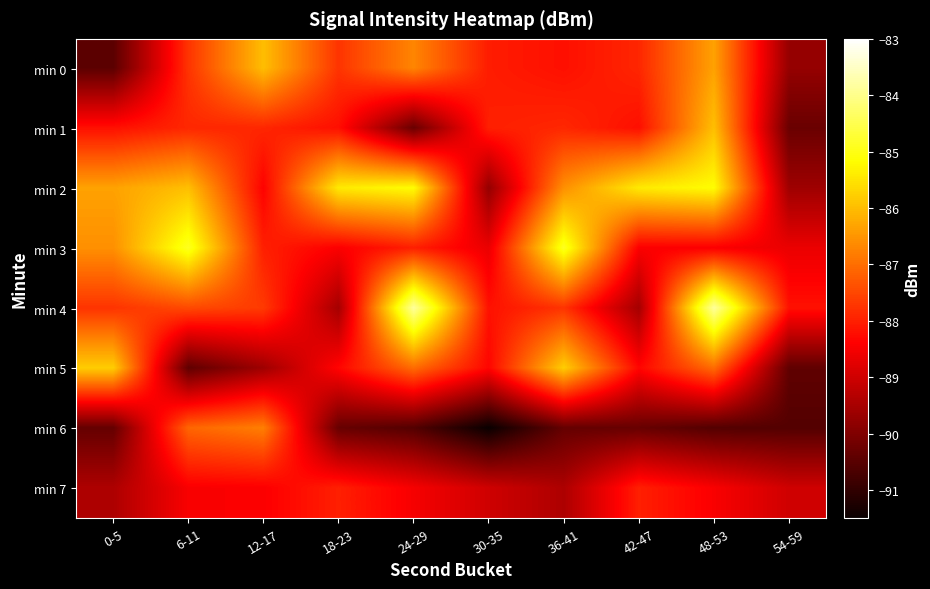

Which series changed the most between 24-29 and 42-47?

min 4